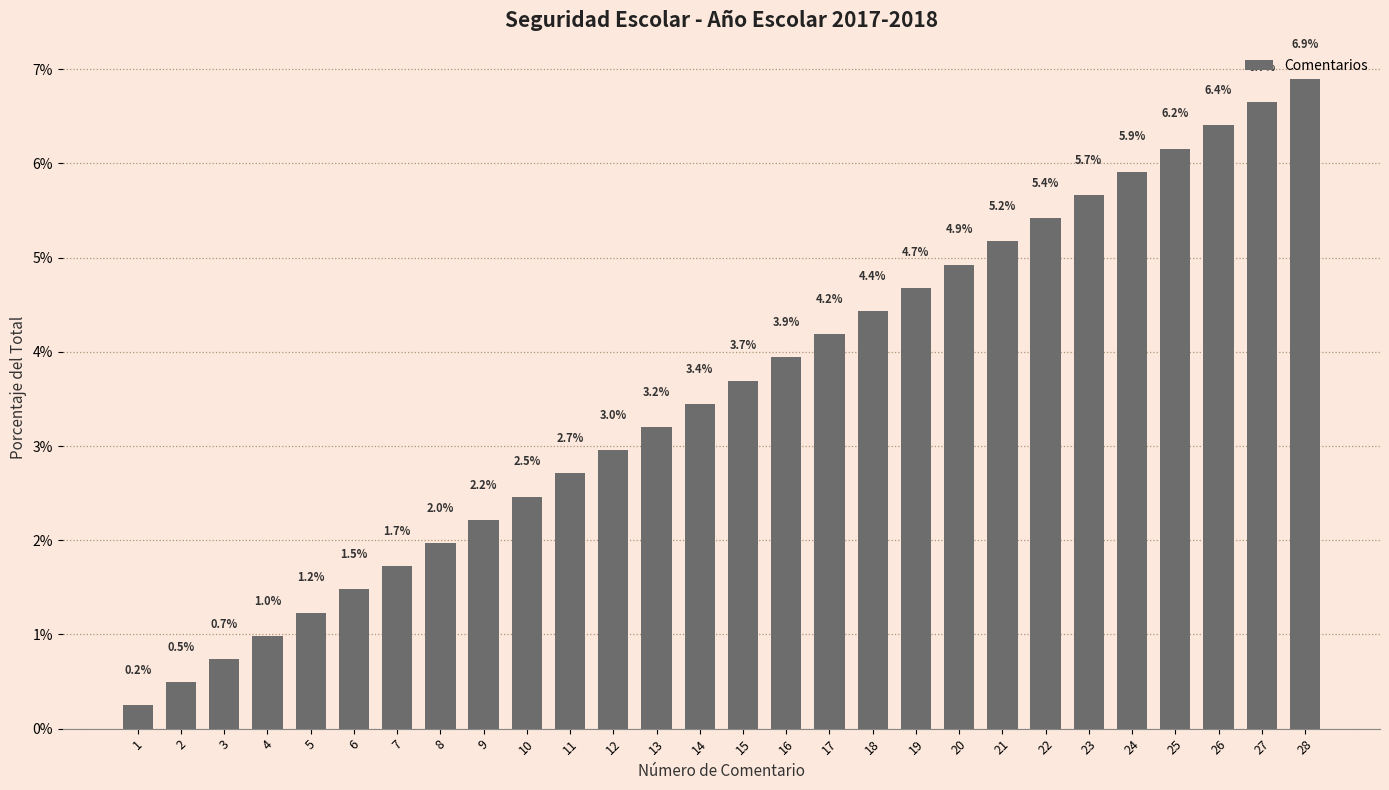

List the labels in order of value, smallest first.

1, 2, 3, 4, 5, 6, 7, 8, 9, 10, 11, 12, 13, 14, 15, 16, 17, 18, 19, 20, 21, 22, 23, 24, 25, 26, 27, 28